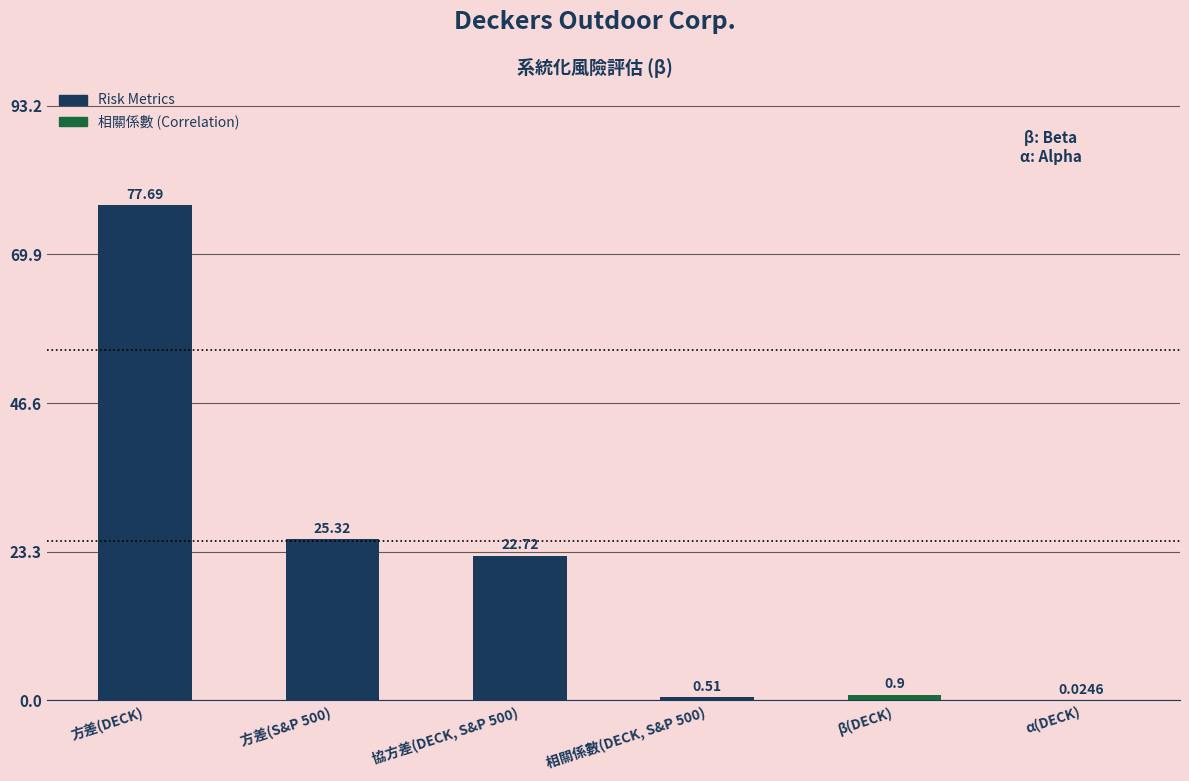

What is the average value?

21.2